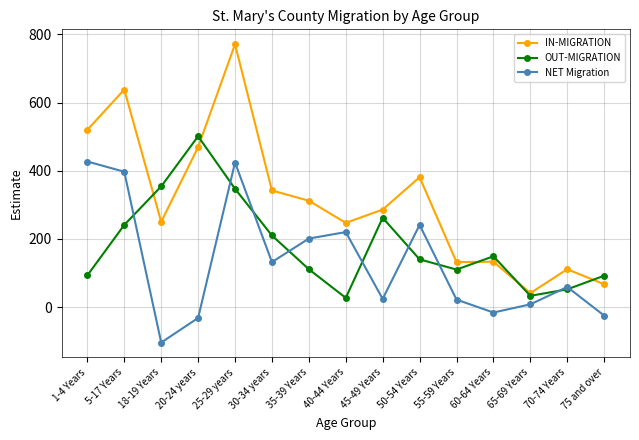

At which label does IN-MIGRATION reach its minimum?

65-69 Years